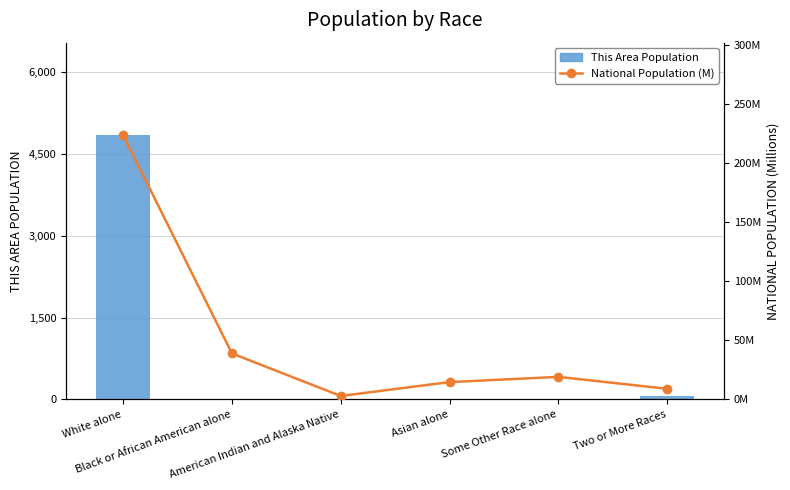

Which series has the widest spread of values?

This Area Population